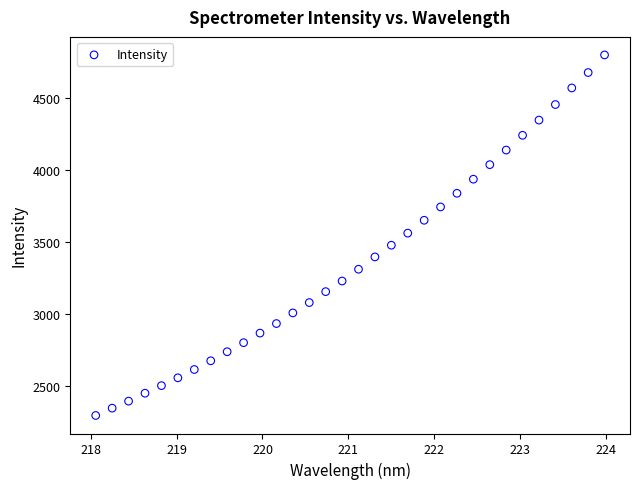

What is the range of X values (max minus min)?

5.9